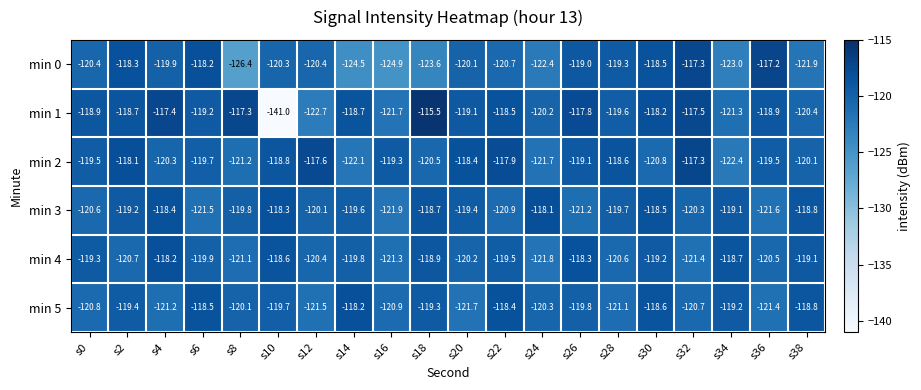

What is the difference between the min 1 values at s34 and s26?

3.5